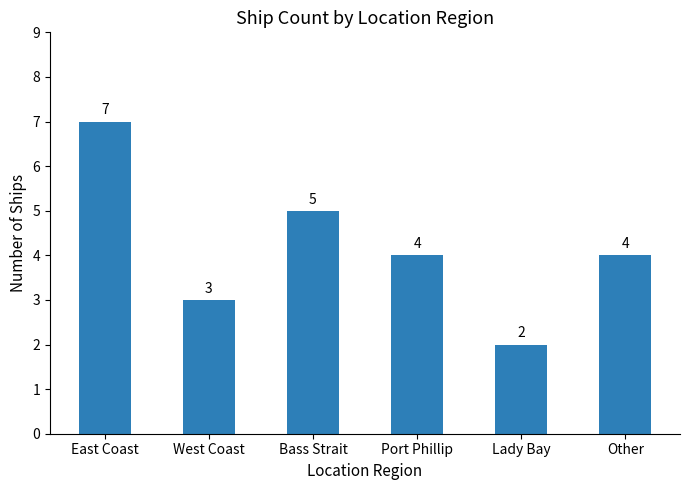

What is the value of the 2nd bar from the left?

3